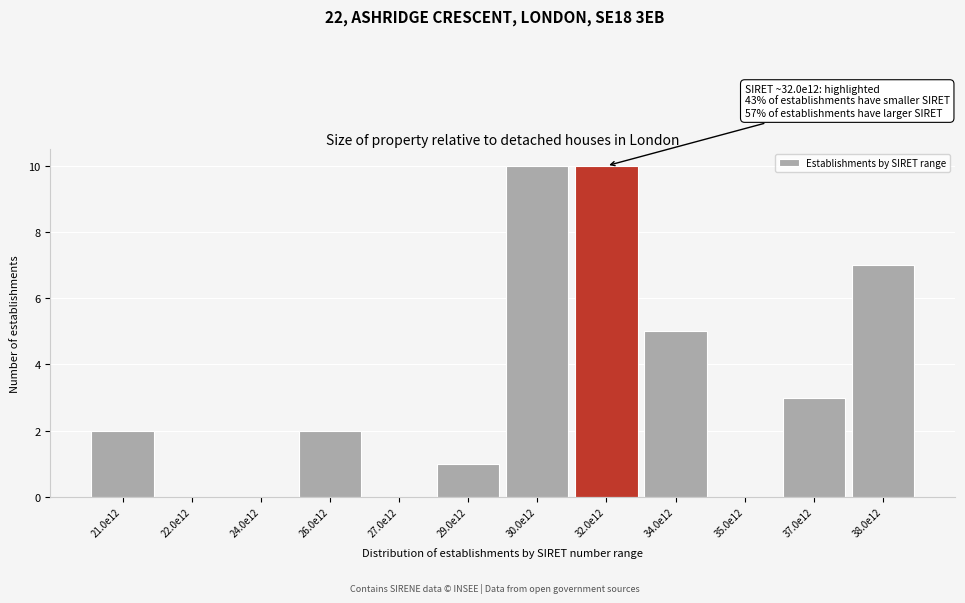

Reading left to right, transcribe all the data shown in this chart.

21.0e12=2	22.0e12=0	24.0e12=0	26.0e12=2	27.0e12=0	29.0e12=1	30.0e12=10	32.0e12=10	34.0e12=5	35.0e12=0	37.0e12=3	38.0e12=7